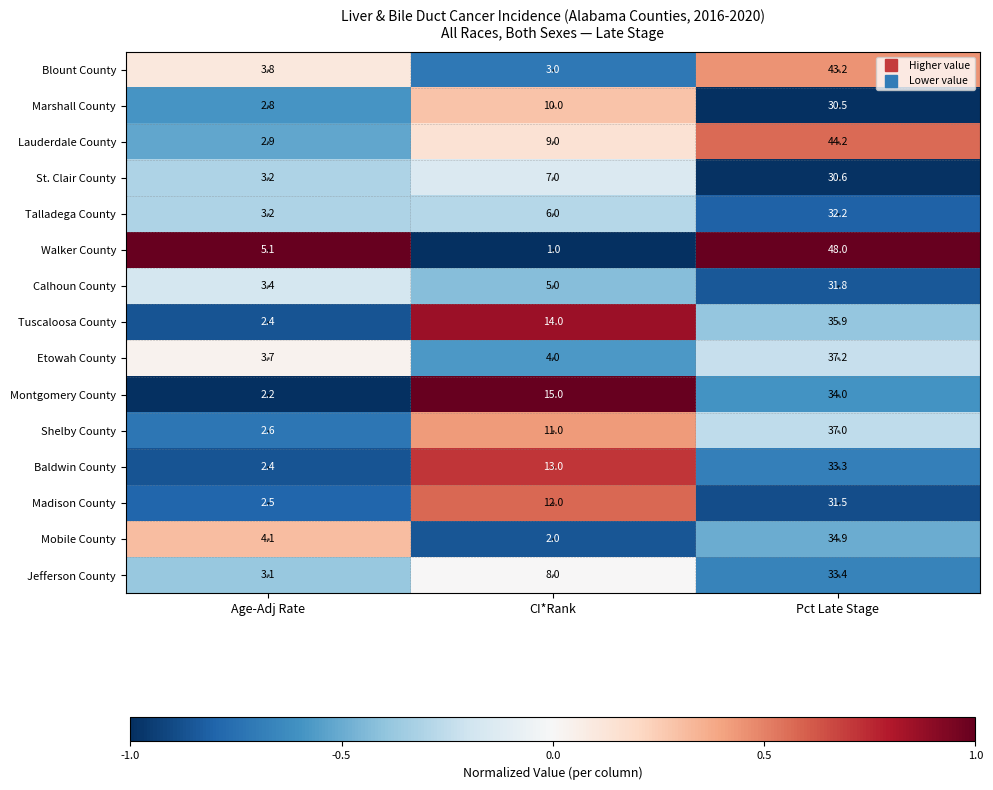

What is the maximum value shown in the chart?

48.0